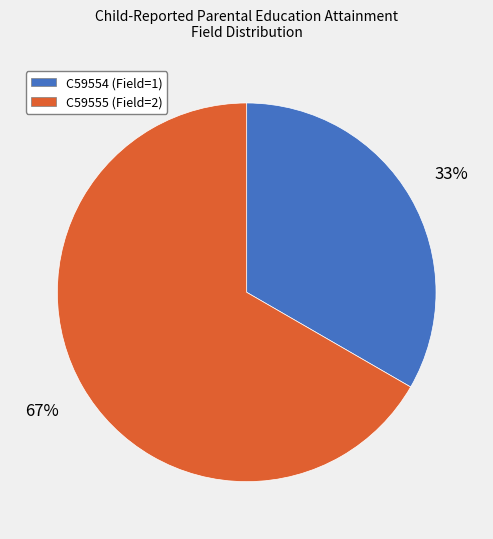

The C59555 slice represents 53% of the pie. True or false?

False